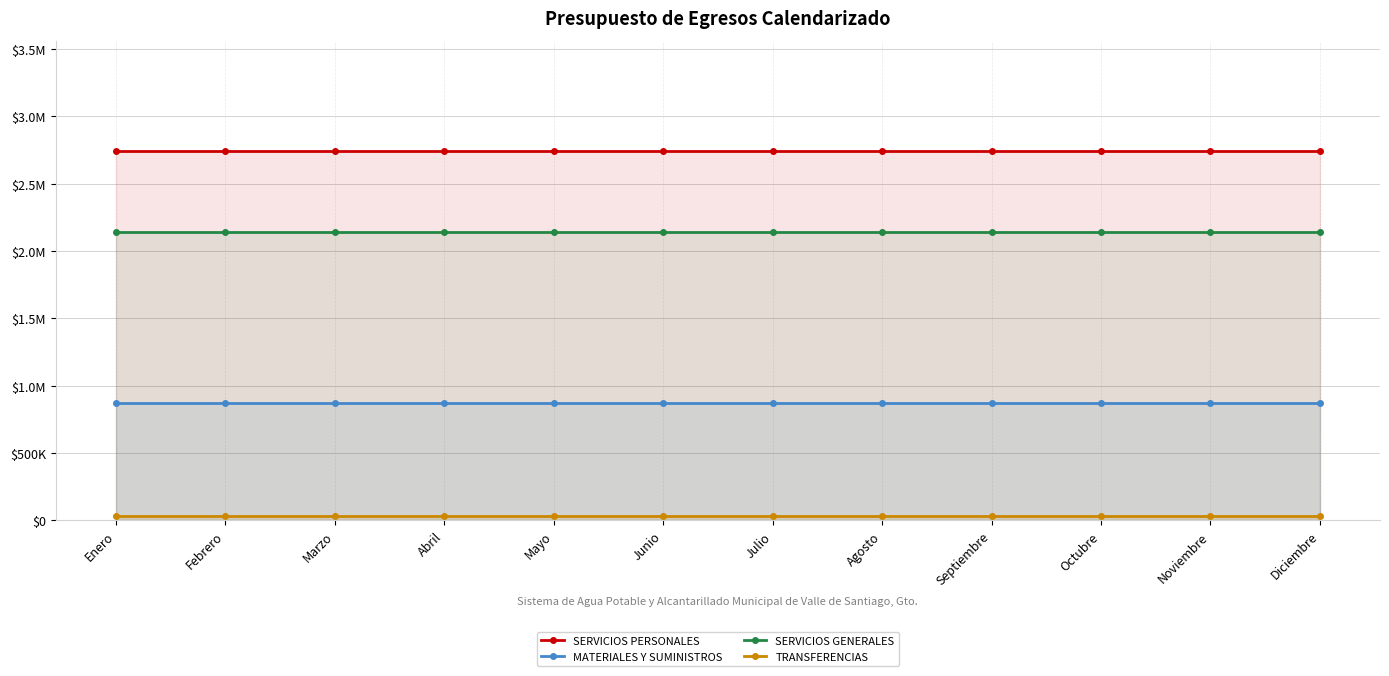

At which category is the sum across all series the highest?

Enero